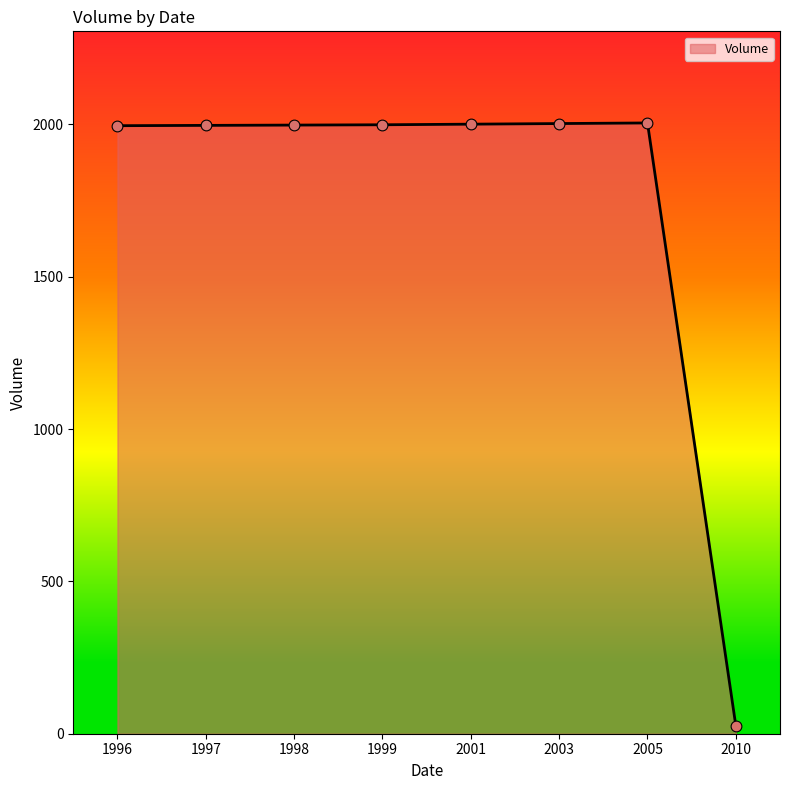

Between 2005 and 2010, which is larger?

2005